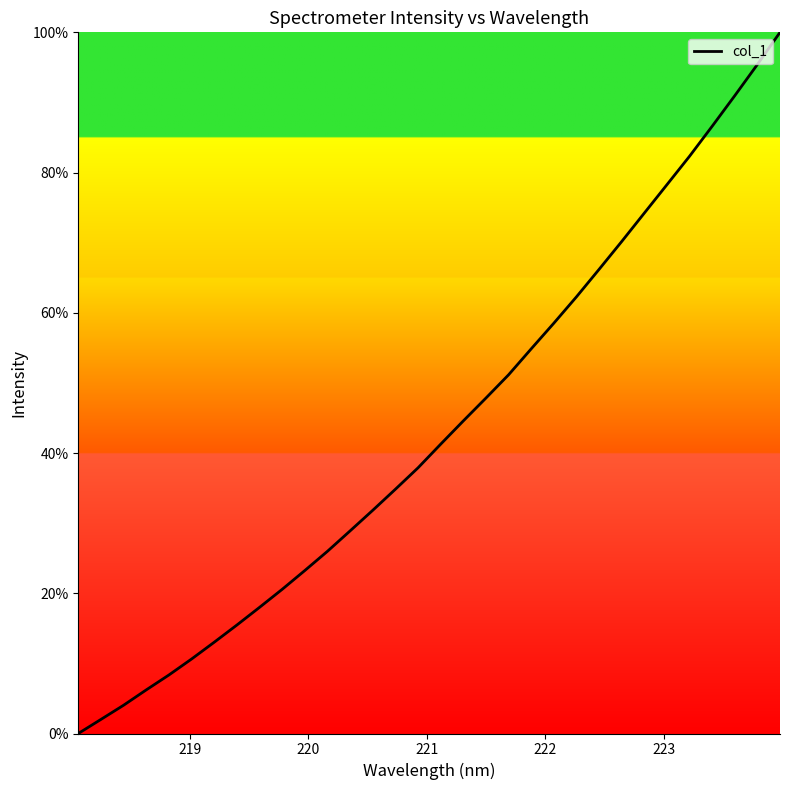

What is the difference between the maximum and minimum values?

100.0